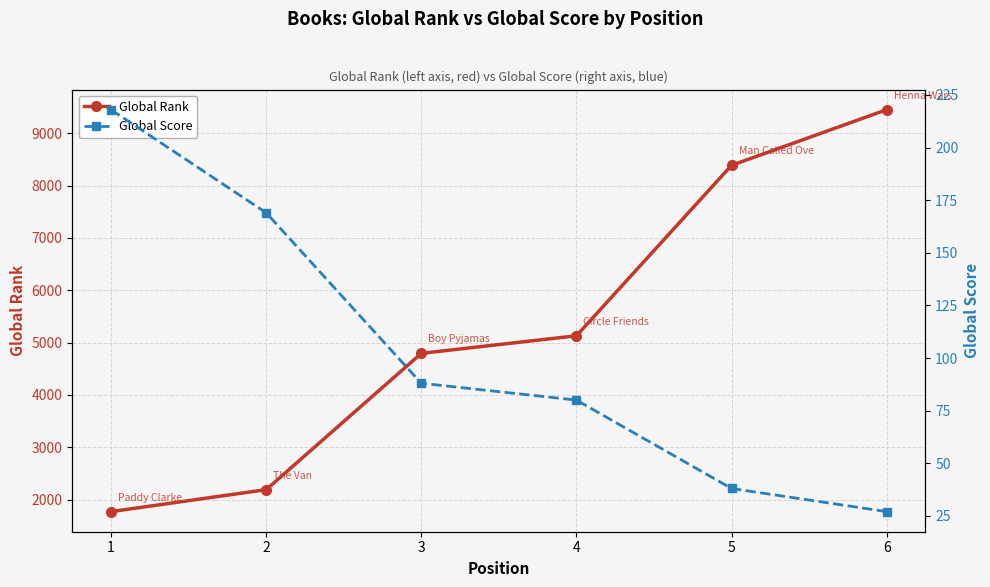

What value does the Global Score series have at 6, to the nearest 5?

25